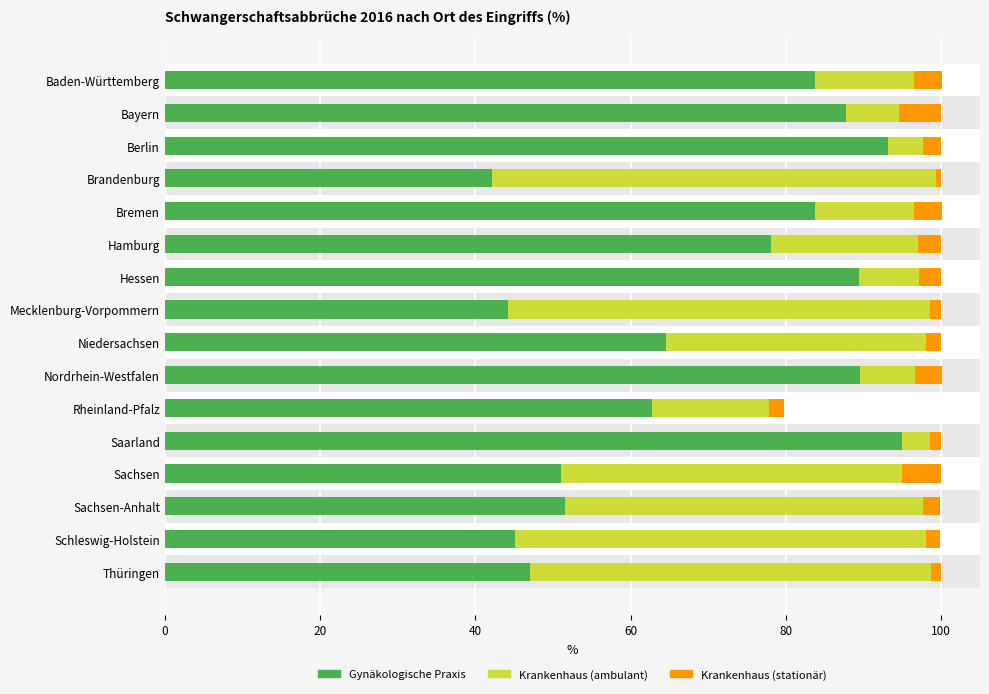

What is the approximate value of Krankenhaus (stationär) at Bremen?

3.6